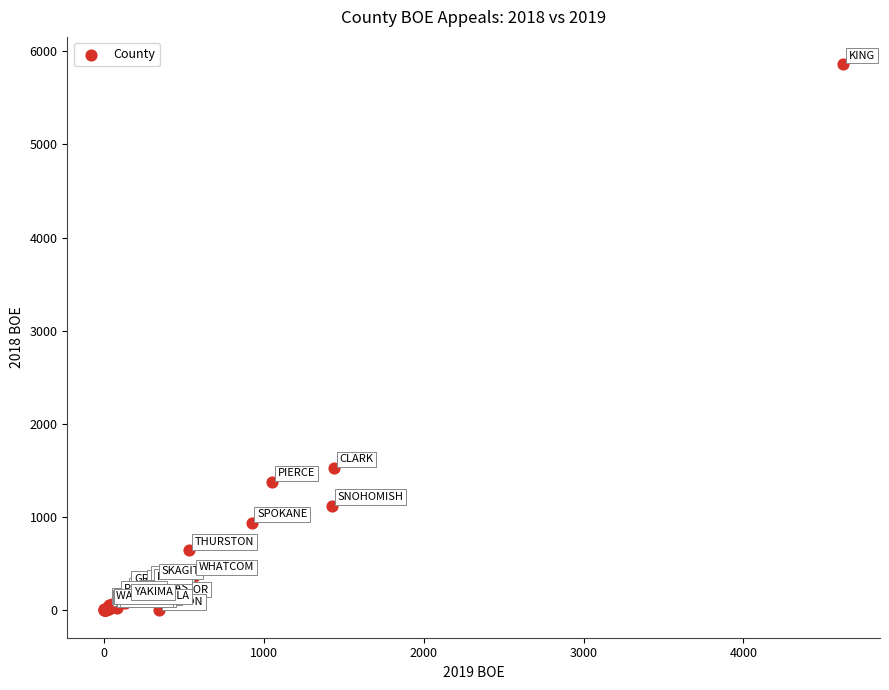

What Y value in the scatter plot is closest to 2930?

1528